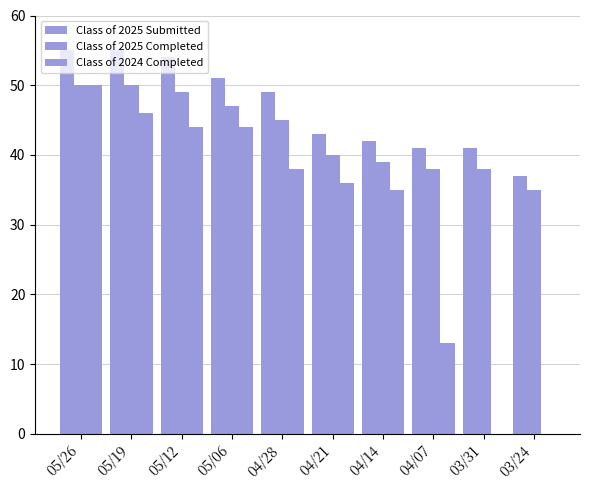

Reading right to left, transcribe all the data shown in this chart.

Class of 2025 Submitted: 03/24=37	03/31=41	04/07=41	04/14=42	04/21=43	04/28=49	05/06=51	05/12=54	05/19=55	05/26=55
Class of 2025 Completed: 03/24=35	03/31=38	04/07=38	04/14=39	04/21=40	04/28=45	05/06=47	05/12=49	05/19=50	05/26=50
Class of 2024 Completed: 03/24=0	03/31=0	04/07=13	04/14=35	04/21=36	04/28=38	05/06=44	05/12=44	05/19=46	05/26=50